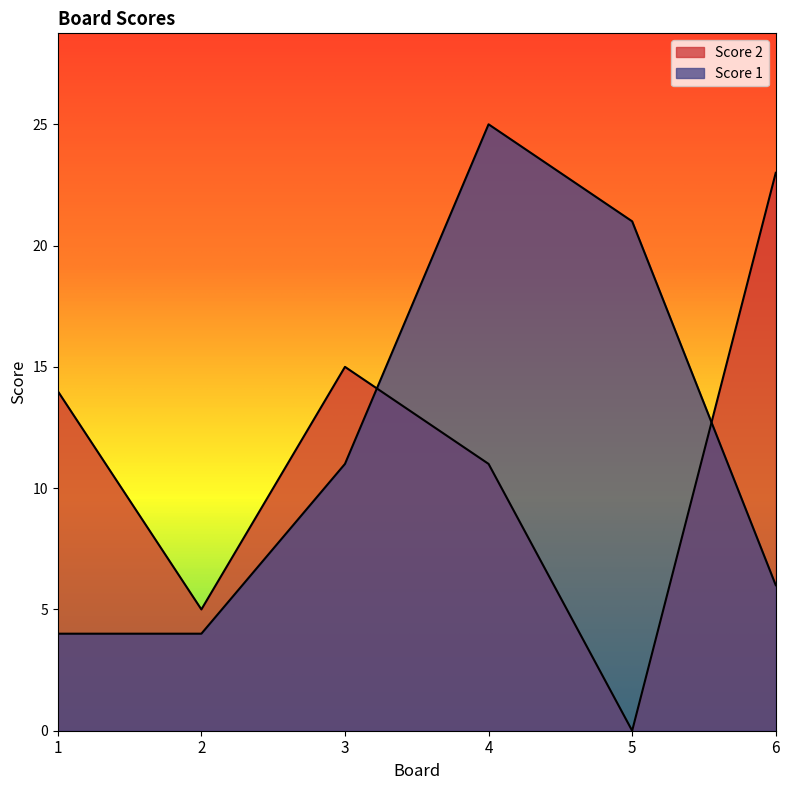

Reading left to right, list all the values displayed in this chart.

Score 2: 14	5	15	11	0	23
Score 1: 4	4	11	25	21	6